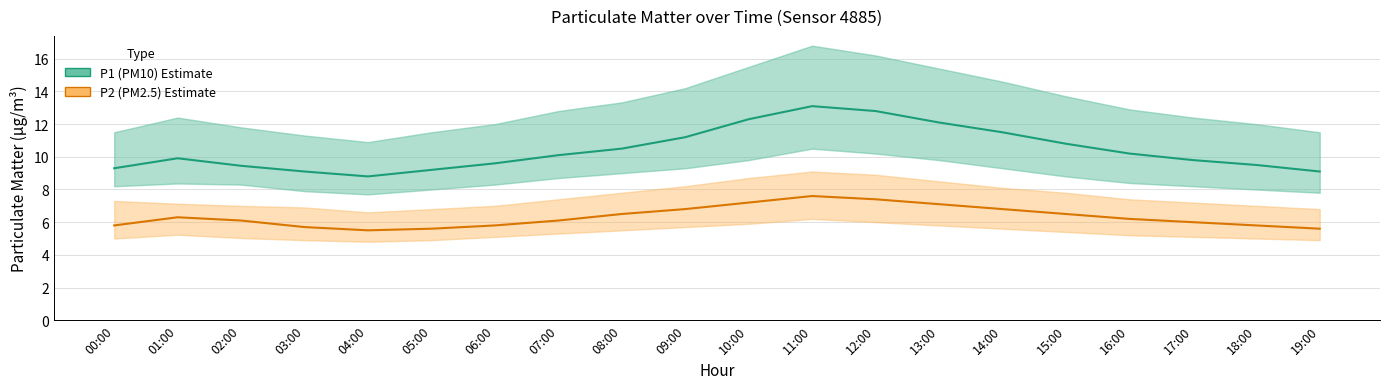

Where does the P1 (PM10) series first go above 10?

07:00